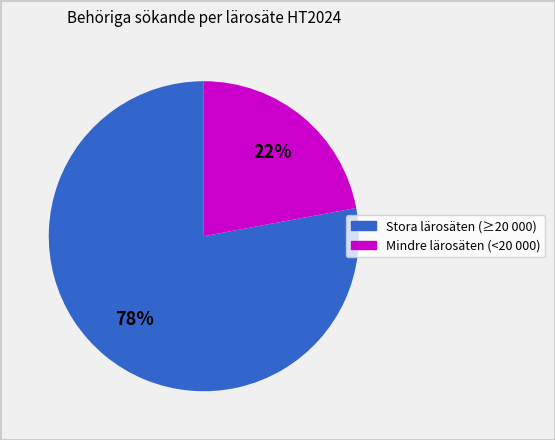

To the nearest percent, what is the average slice percentage?

50%